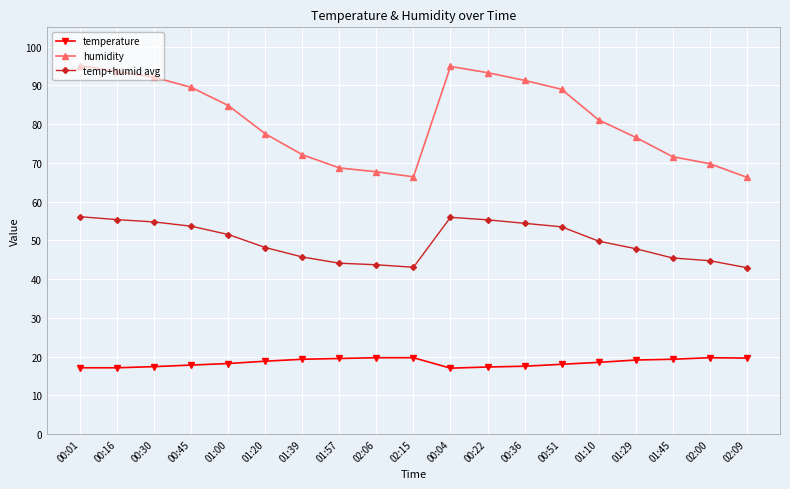

Rank the series by their average value, from highest to lowest.

humidity, temp+humid avg, temperature